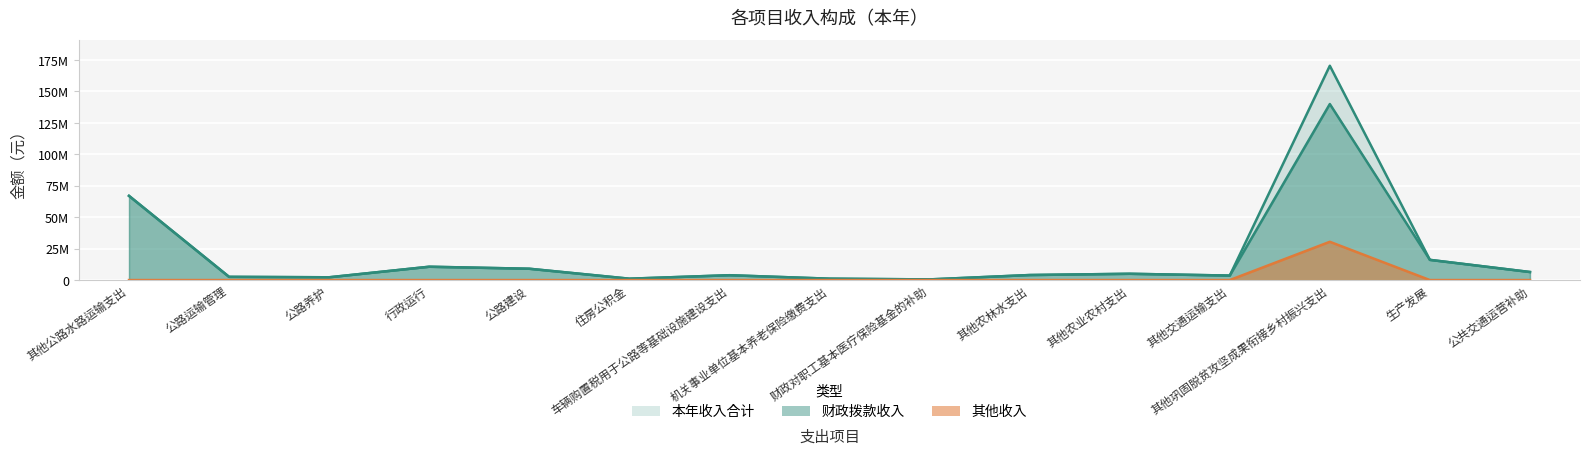

Does the chart display data point markers on the line(s)?

No